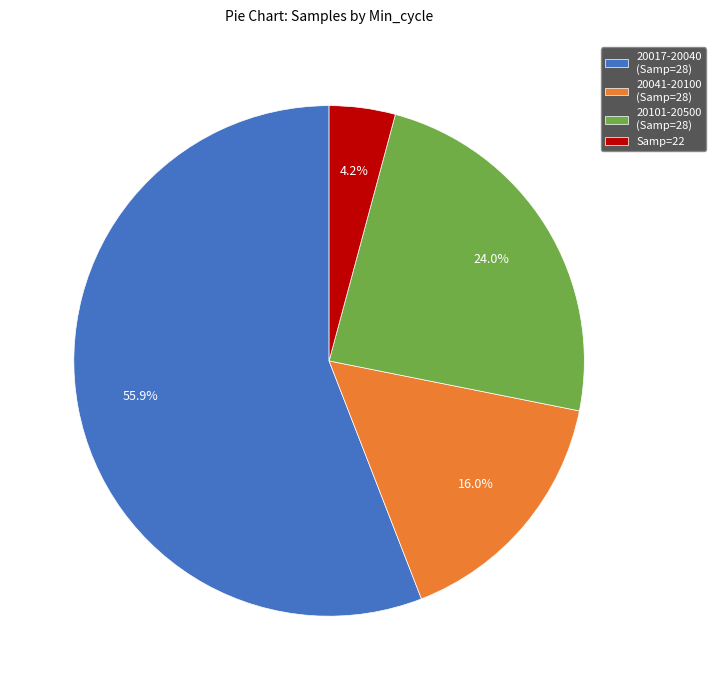

What is the largest slice in the pie chart?

20017-20040 (Samp=28)